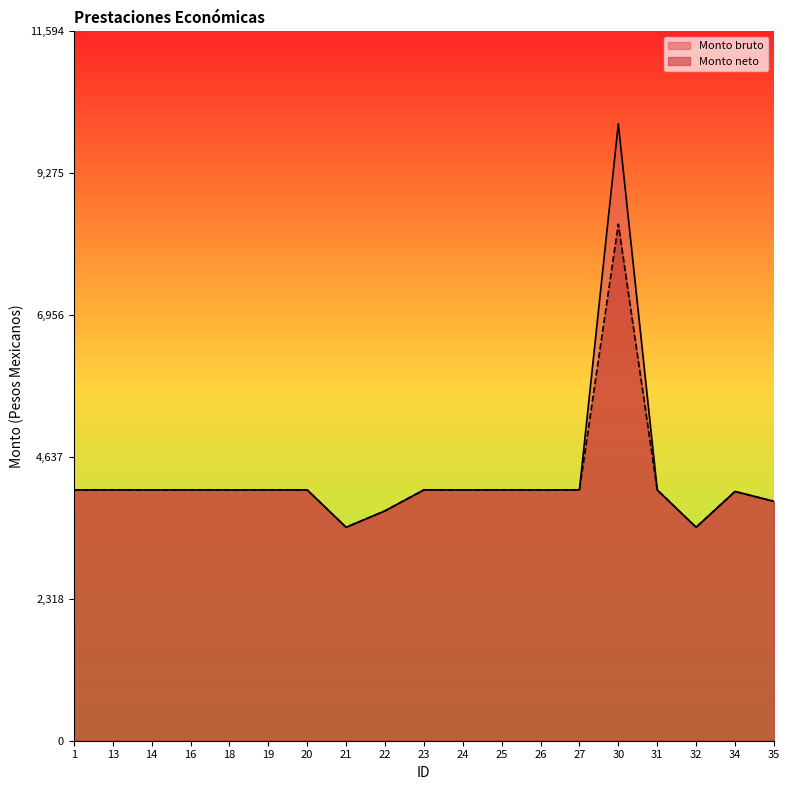

What is the value of the Monto neto point at the 5th from the left?

4099.8